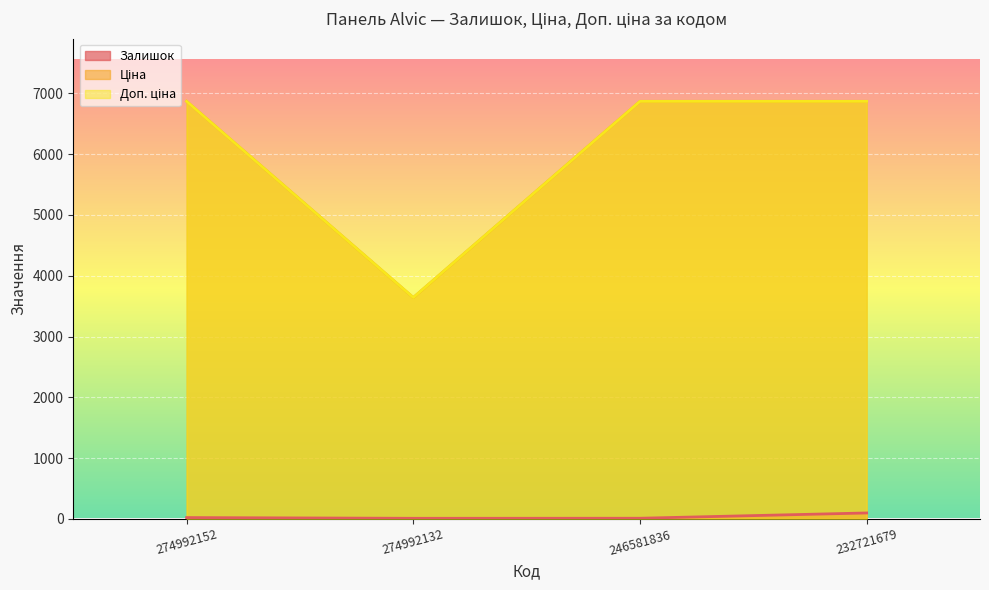

Reading left to right, list all the values displayed in this chart.

Залишок: 21.0	9.0	10.0	97.0
Ціна: 6869.4	3640.8	6869.4	6869.4
Доп. ціна: 6869.4	3641.0	6869.4	6869.4